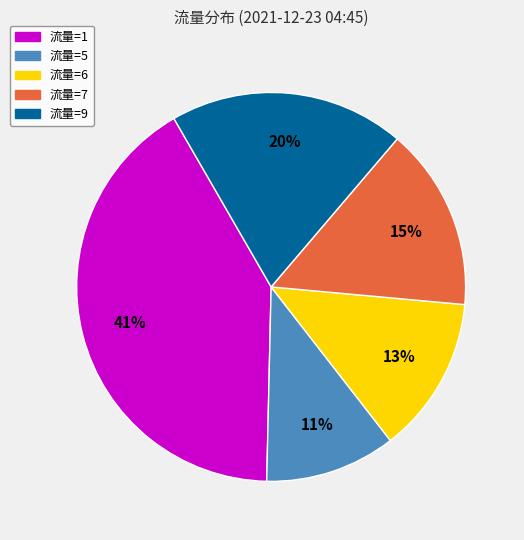

Is there any slice that represents more than half of the pie?

No